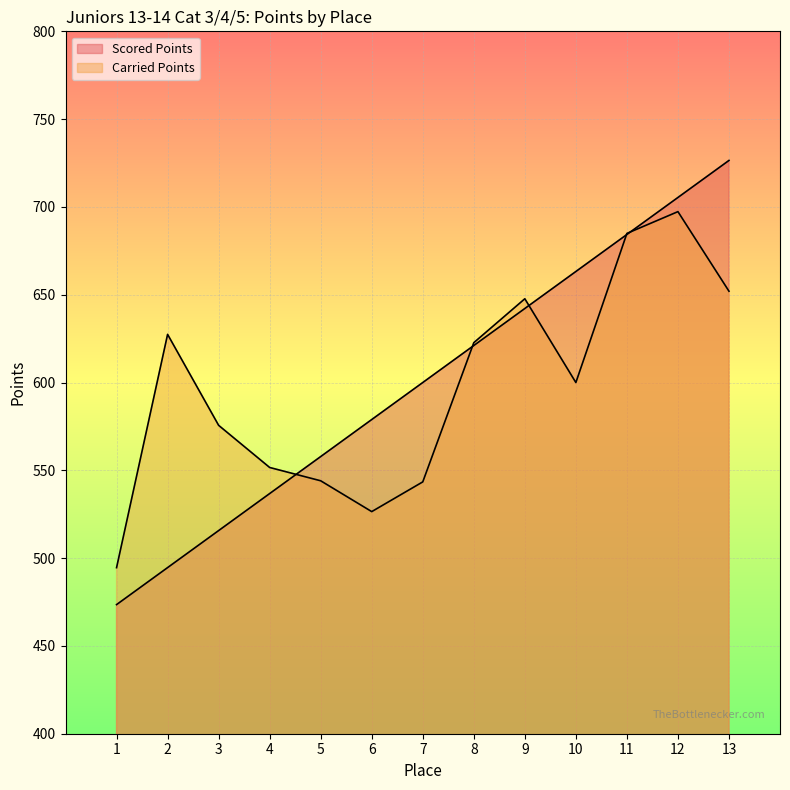

Reading left to right, transcribe all the data shown in this chart.

Scored Points: 473.5	494.6	515.7	536.8	557.8	578.9	600.0	621.1	642.2	663.2	684.3	705.4	726.5
Carried Points: 494.6	627.4	575.6	551.6	544.0	526.5	543.4	622.7	647.7	600.0	684.9	697.3	652.0